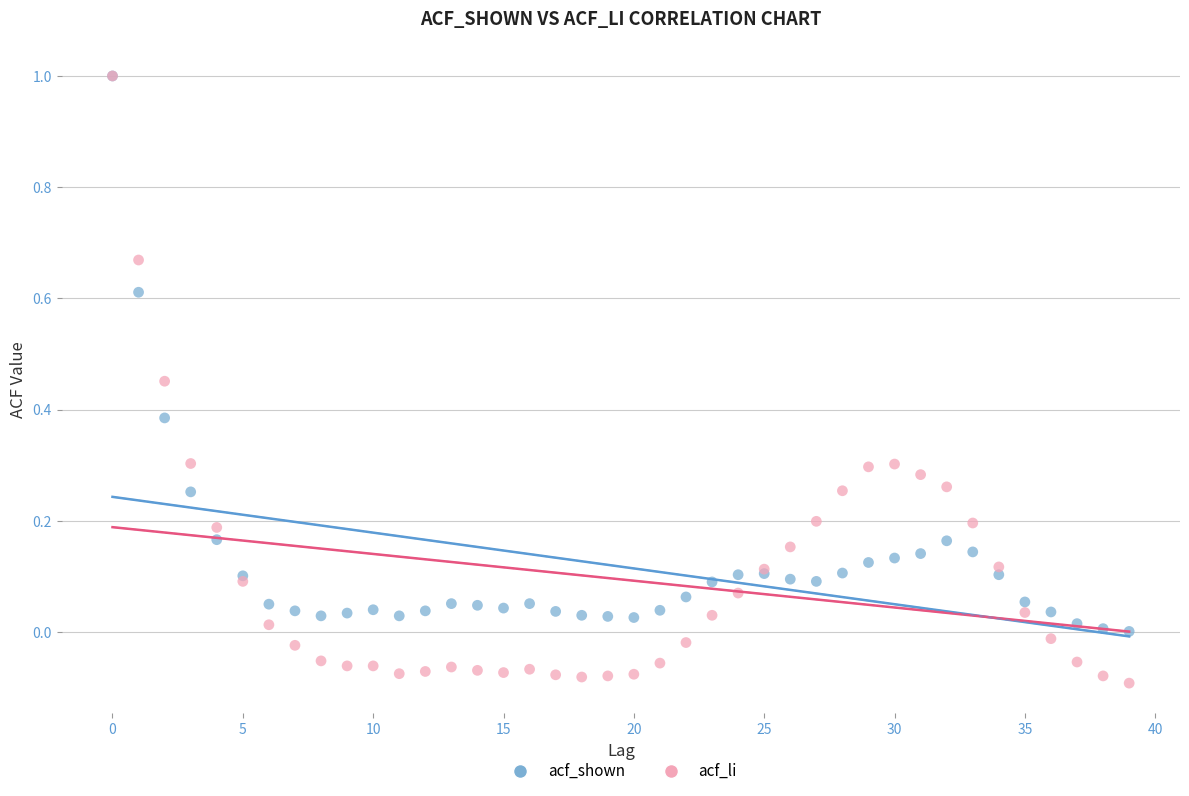

What are all the series names shown in the legend?

acf_shown, acf_li